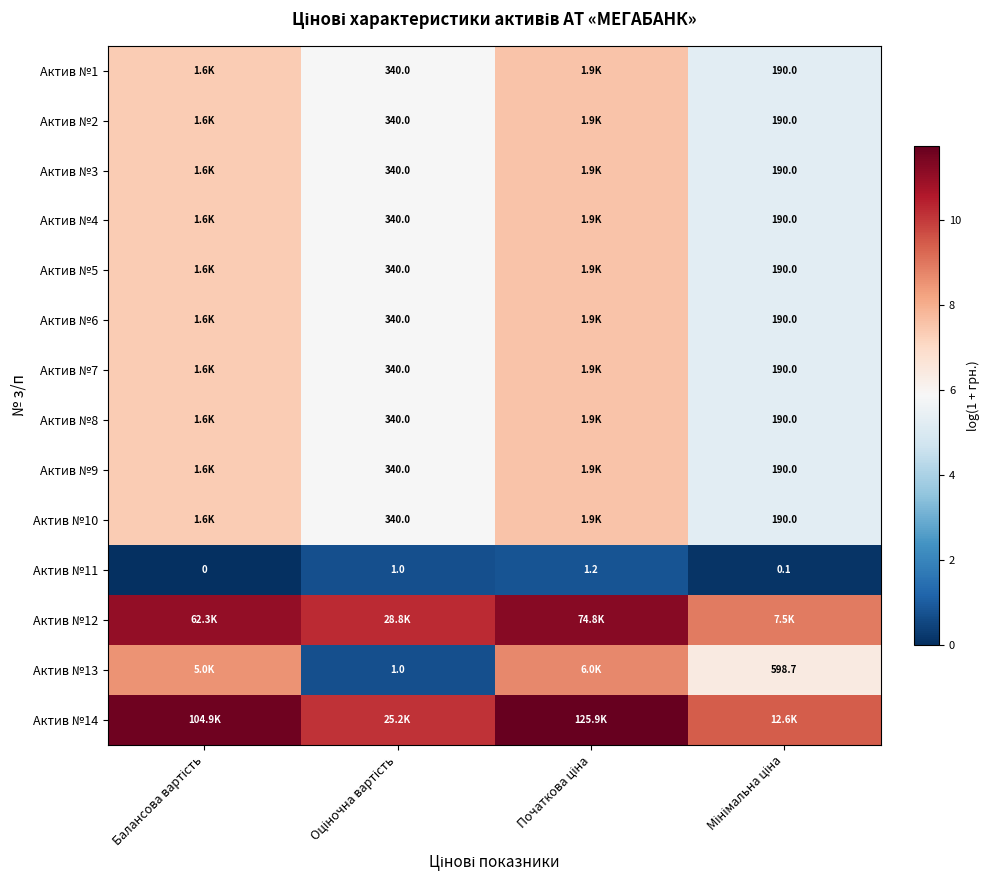

What is the spread (max minus min) of values at Початкова ціна?

11.0